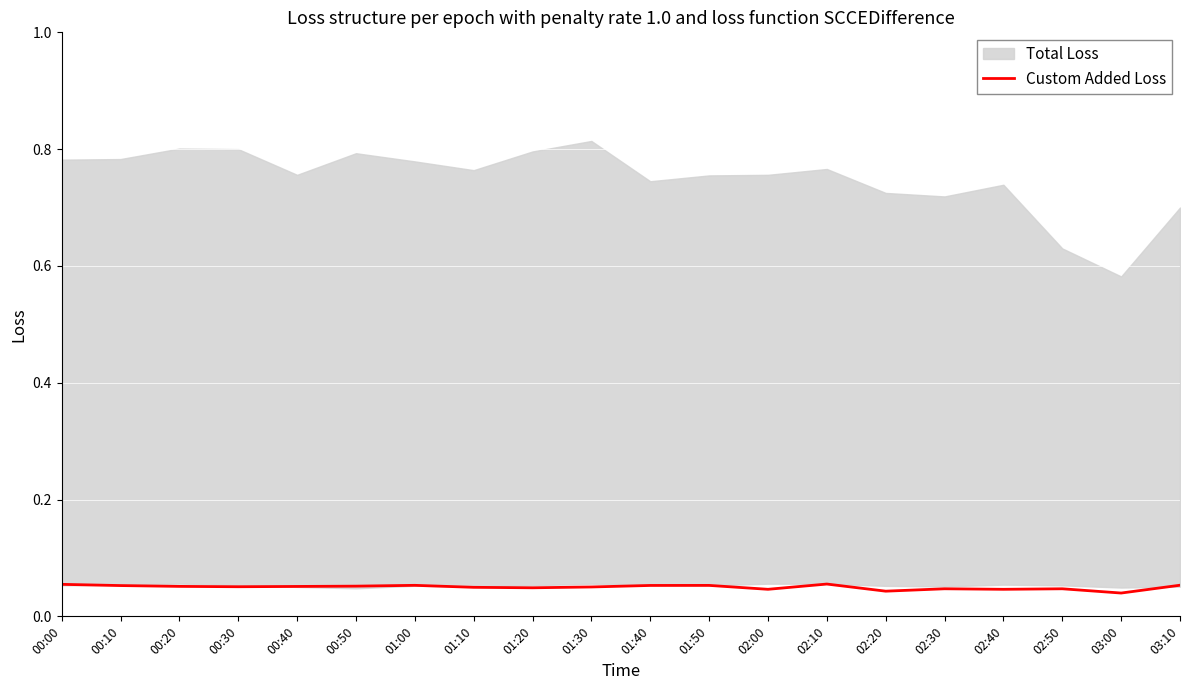

What position from the left is 01:40?

11